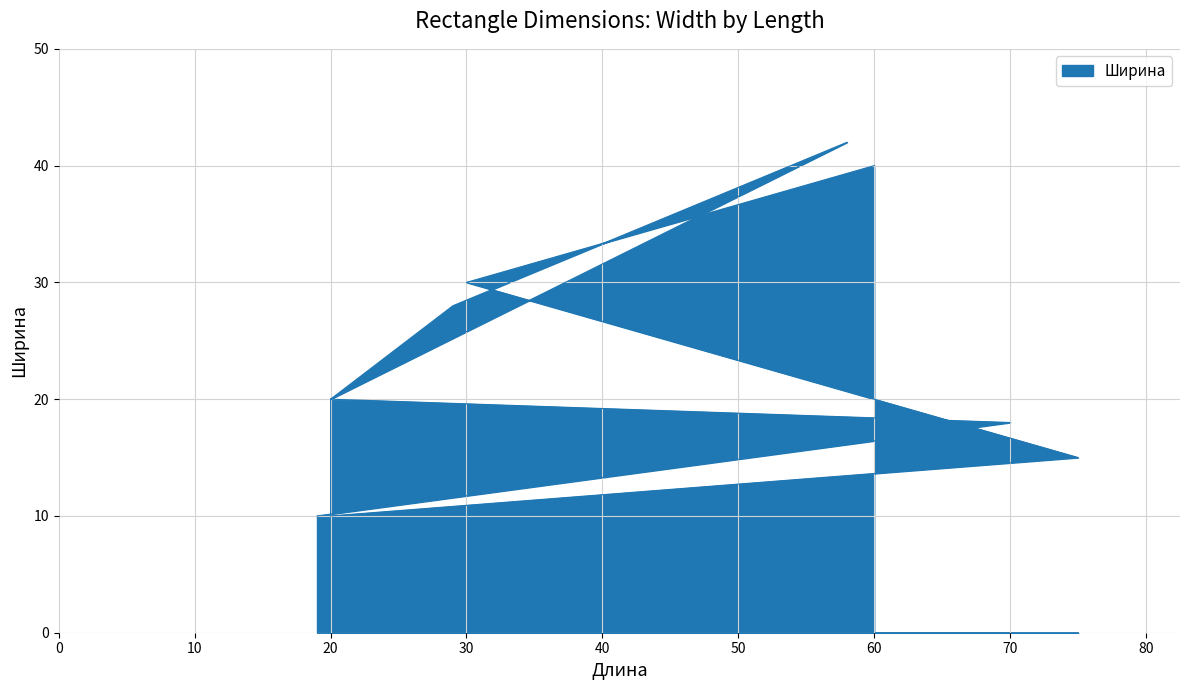

What is the change in value from 75 to 29?

+13